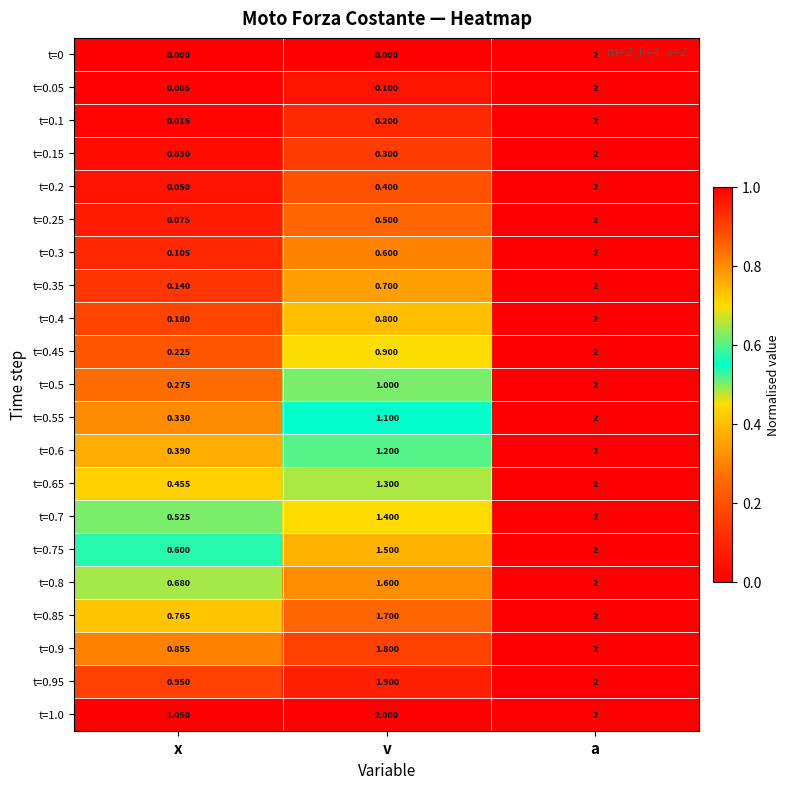

At which category is the sum across all series the highest?

a